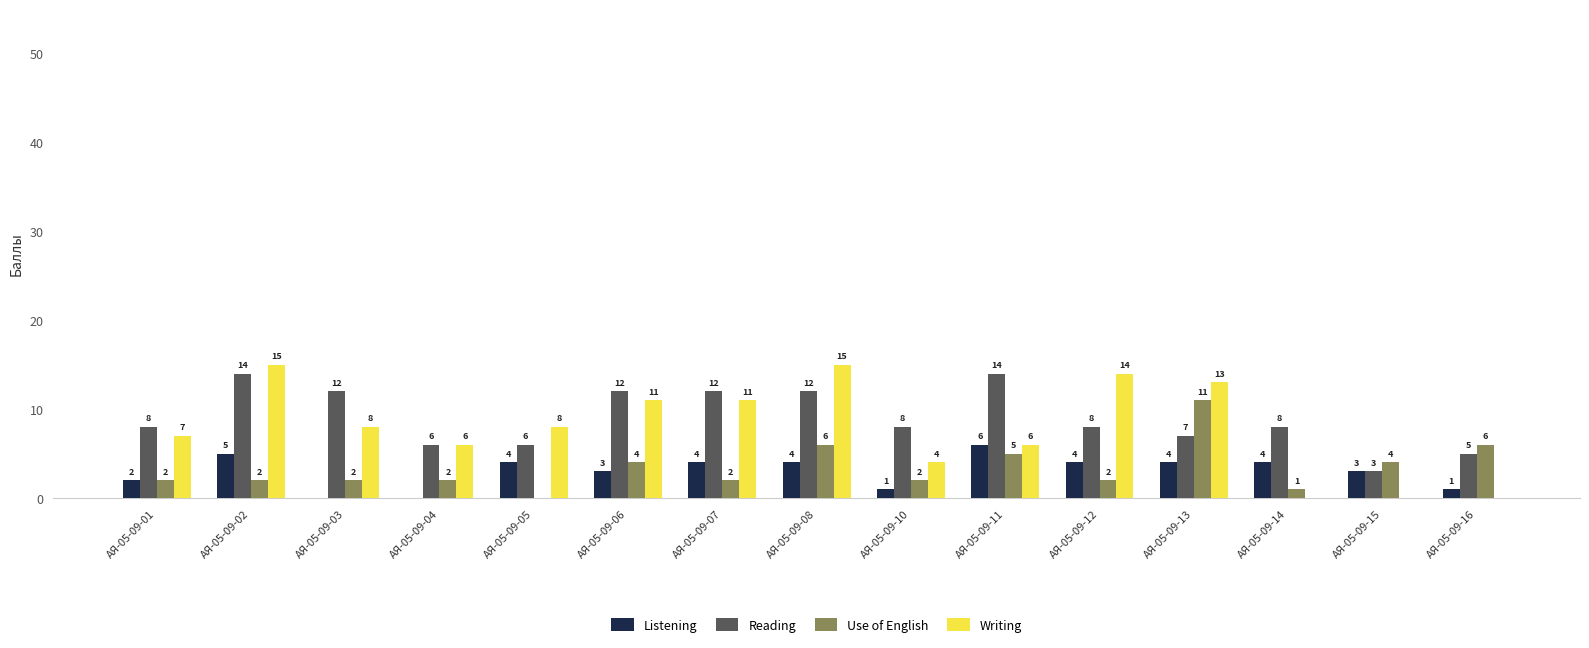

Which series changed the most between АЯ-05-09-03 and АЯ-05-09-07?

Listening